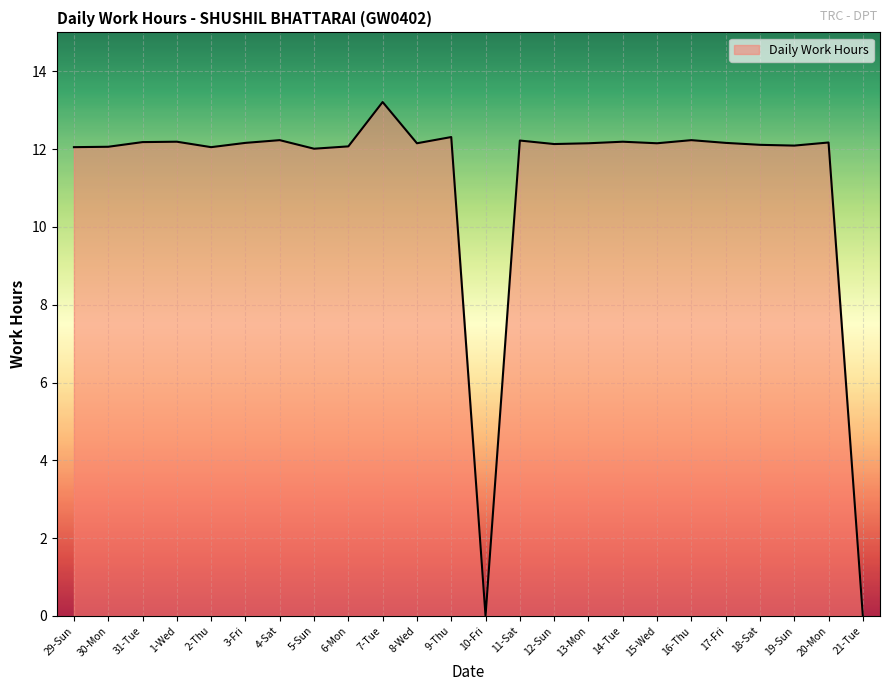

What value does the data have at 17-Fri?

12.2